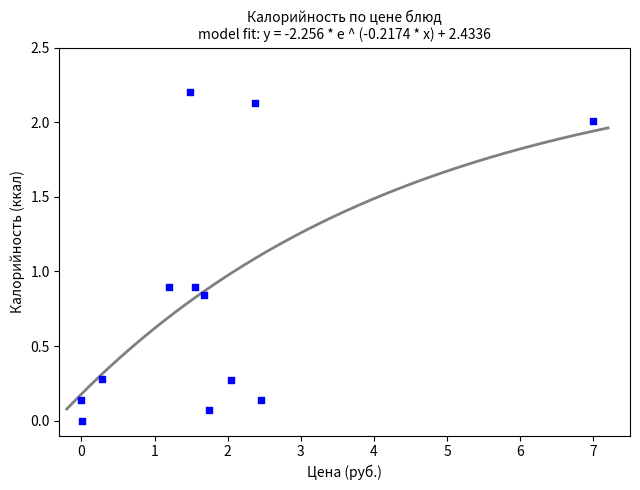

What is the range of Y values (max minus min)?

2.2